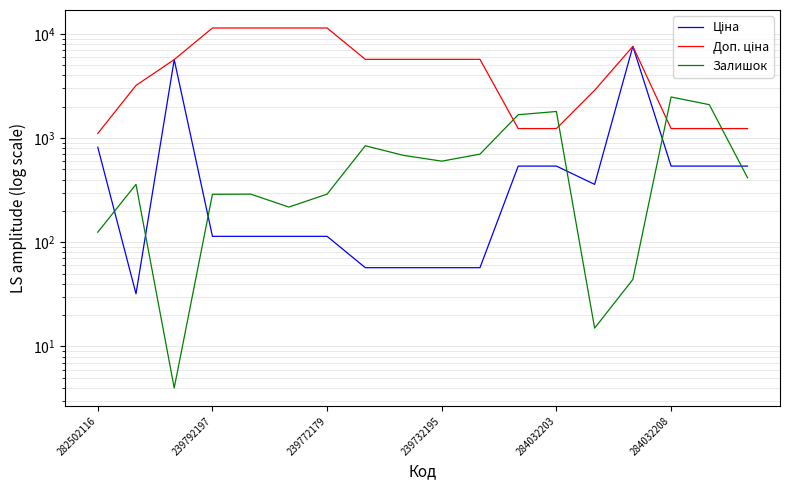

What is the difference between the maximum and minimum values in the Залишок series?

2479.0